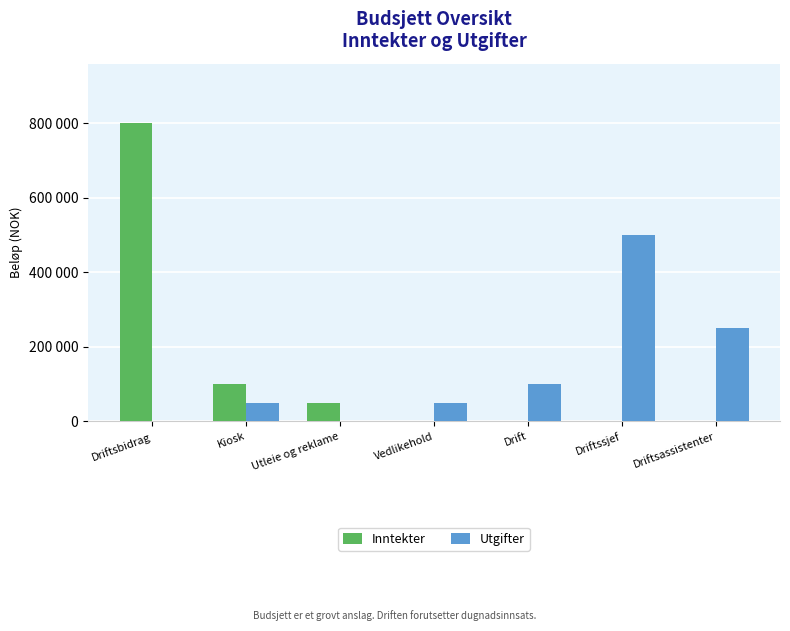

True or false: Utgifter has a value of 500000 at Driftssjef.

True